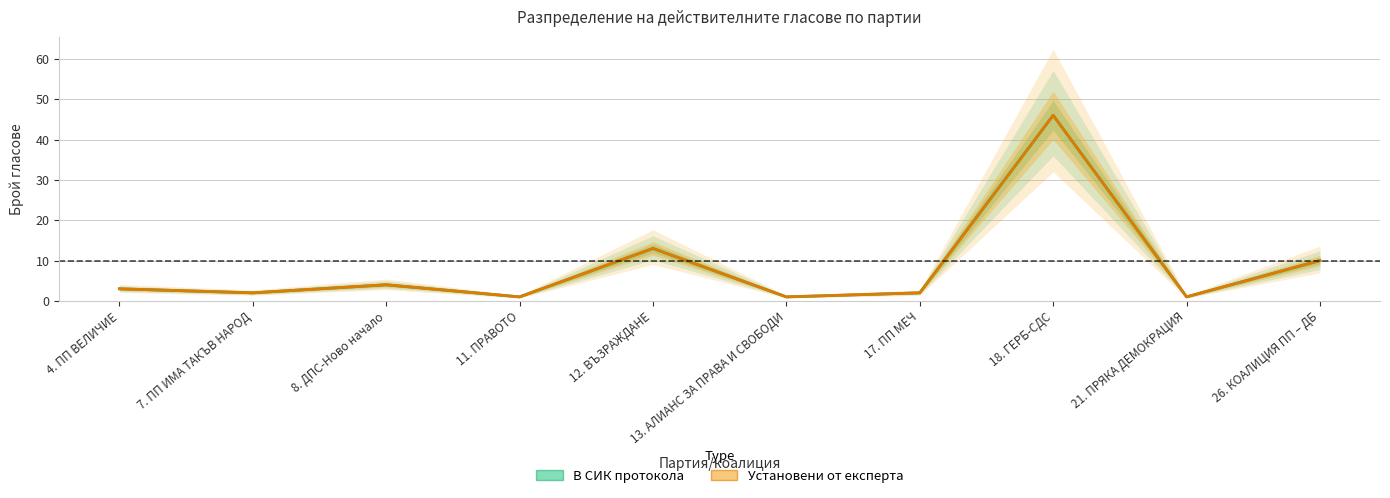

Which has a higher value, 12. ВЪЗРАЖДАНЕ or 13. АЛИАНС ЗА ПРАВА И СВОБОДИ?

12. ВЪЗРАЖДАНЕ